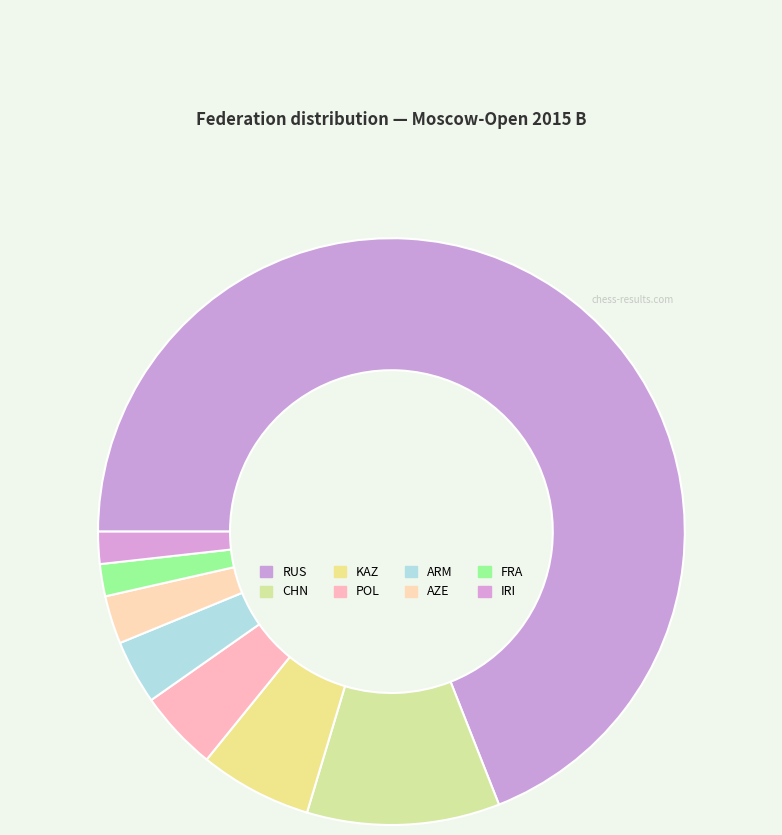

How many segments does this pie chart have?

8